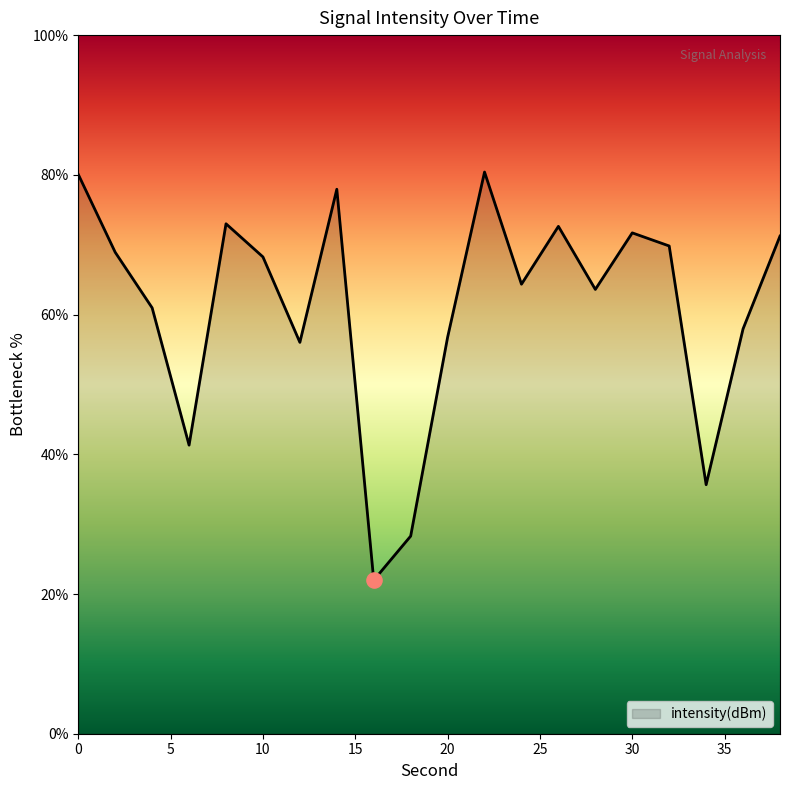

What is the smallest value displayed?

22.0